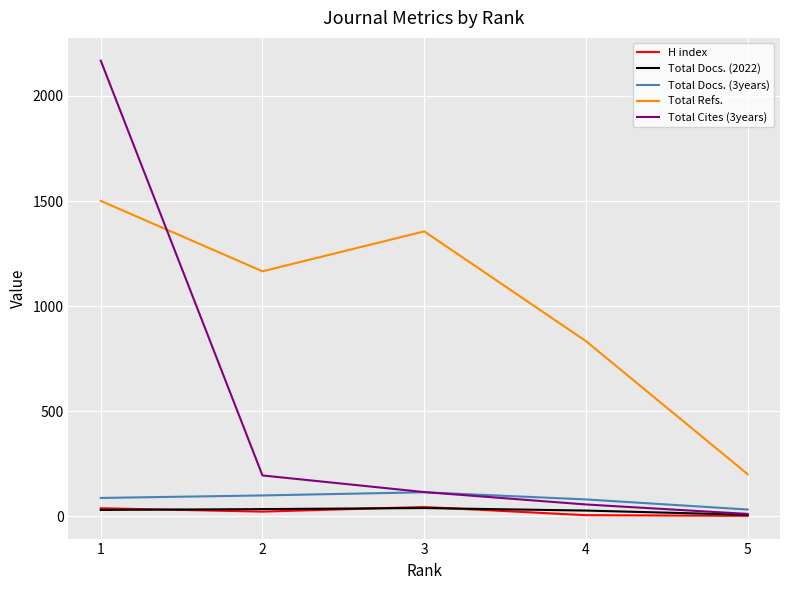

Between 3 and 5, which series saw the biggest shift?

Total Refs.